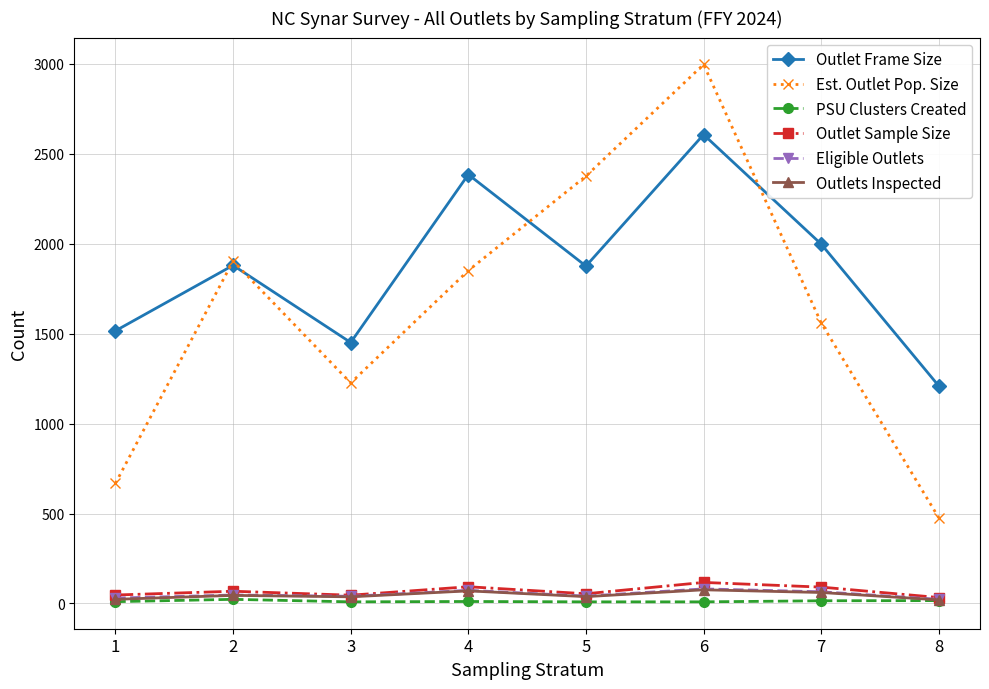

True or false: Outlet Frame Size and Outlet Sample Size cross at least once.

False